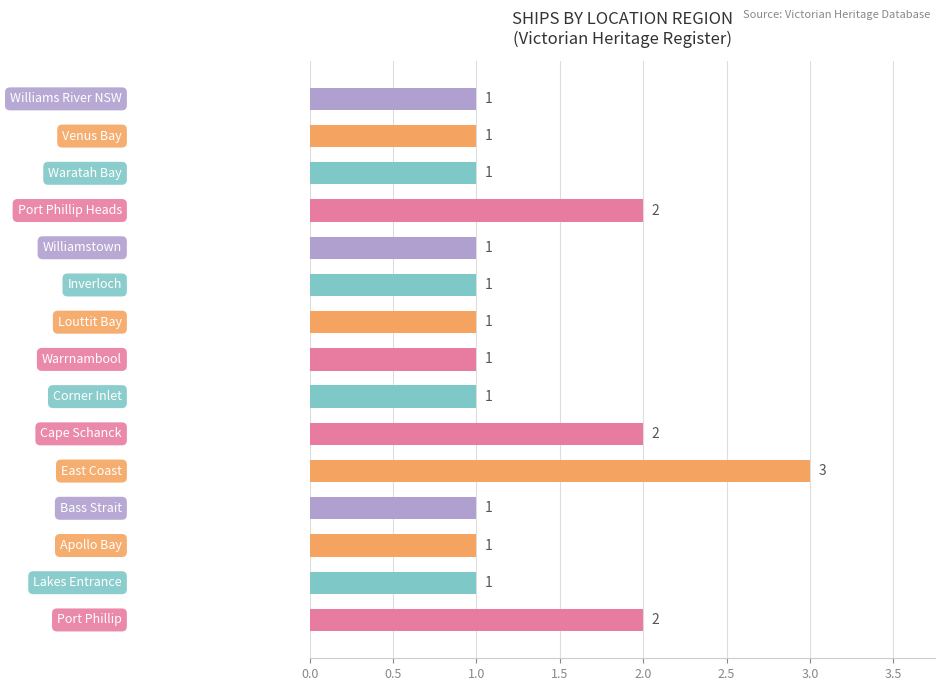

What is the sum of all values?

20